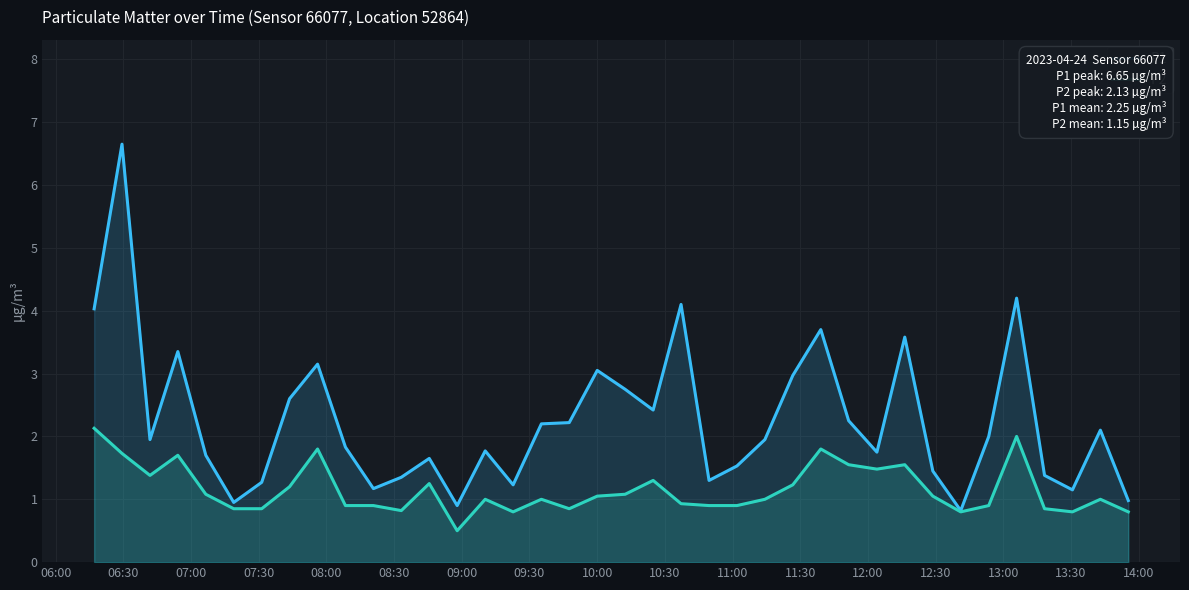

Rank the series by their maximum value, from lowest to highest.

P2, P1